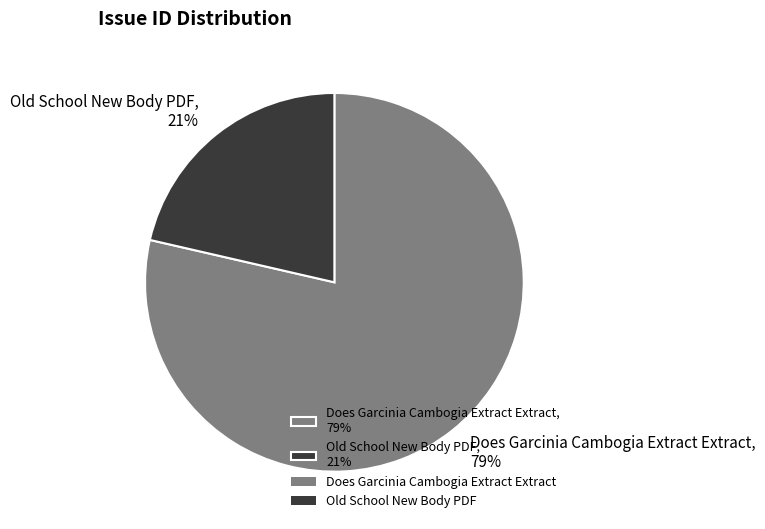

Is it true that Does Garcinia Cambogia Extract Extract is 93% of the pie?

False